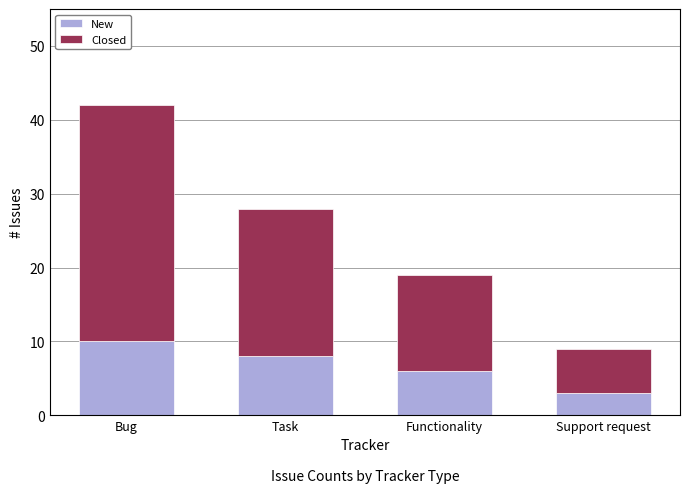

Reading left to right, transcribe the values for New.

10	8	6	3